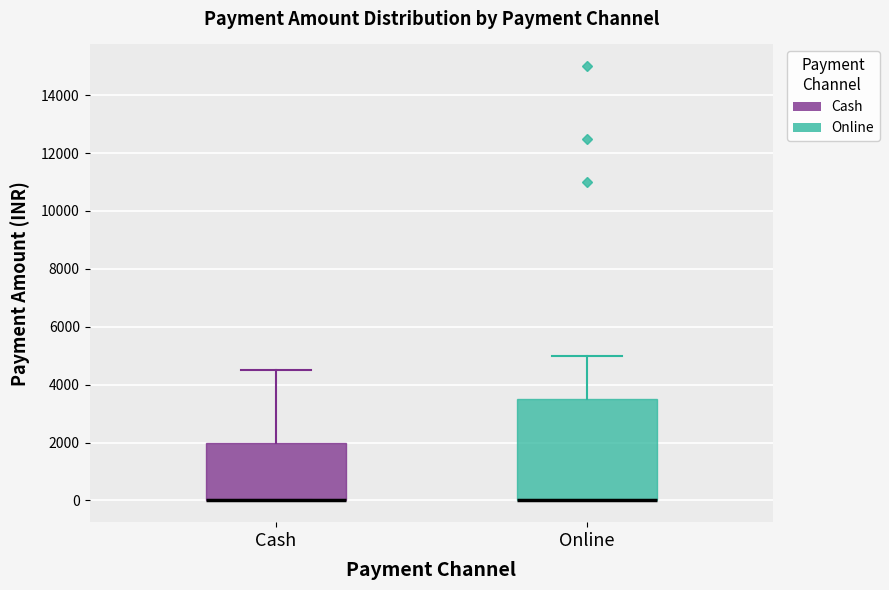

Reading left to right, read every box against the y-axis: the position of its median line, the range the box covers, and the ends of its whiskers. The values are not printed on the chart, so give them approximately, as read against the axis.

Cash: median 0 (drawn on the box's lower edge), box 0 to 2000, whiskers 0 to 4600
Online: median 0 (drawn on the box's lower edge), box 0 to 3600, whiskers 0 to 5000